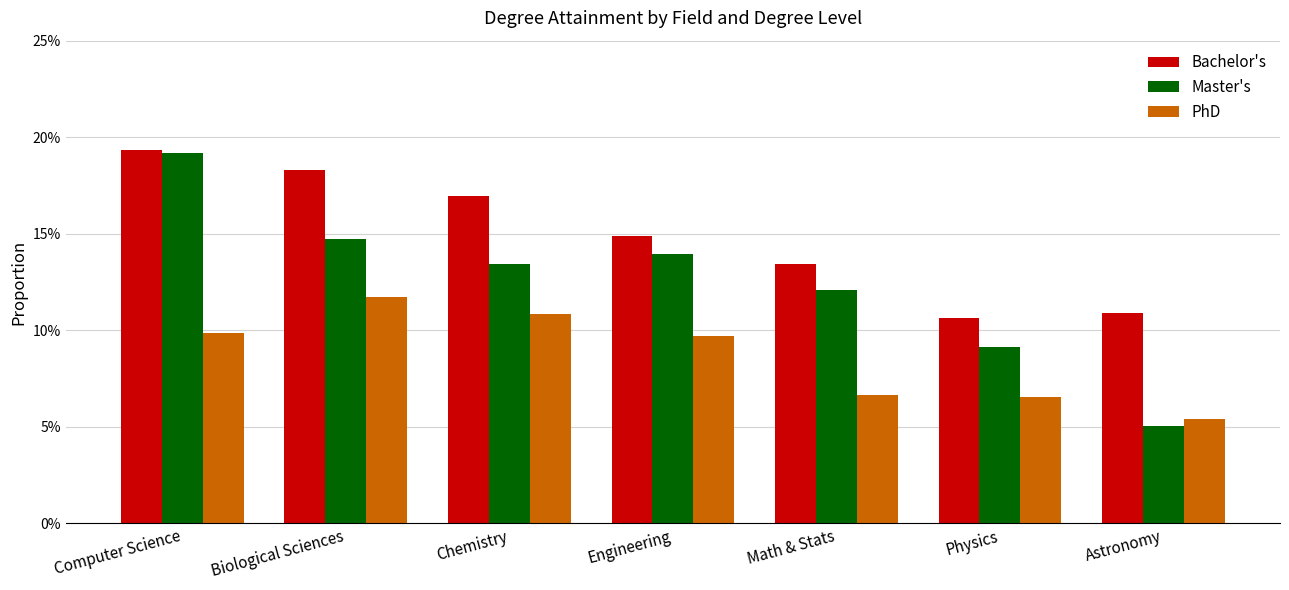

How many PhD values are between 0 and 1?

7